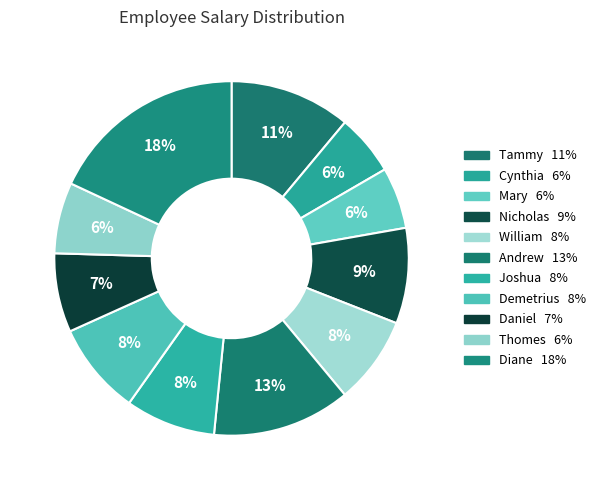

Combined, what portion of the pie is Thomes and William?

14.5%